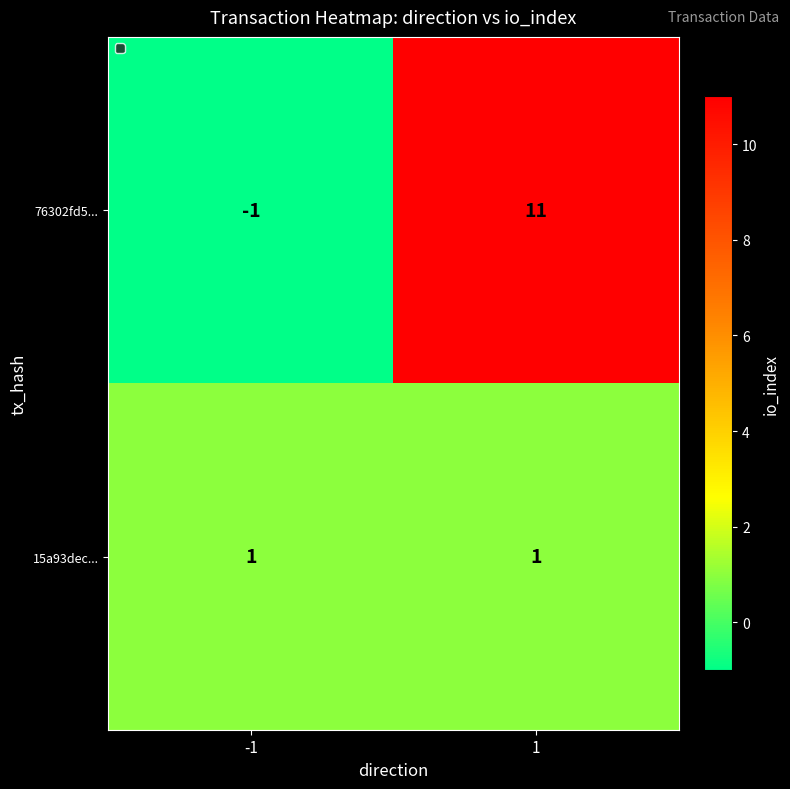

List the series in order of their overall mean, lowest first.

15a93dec..., 76302fd5...